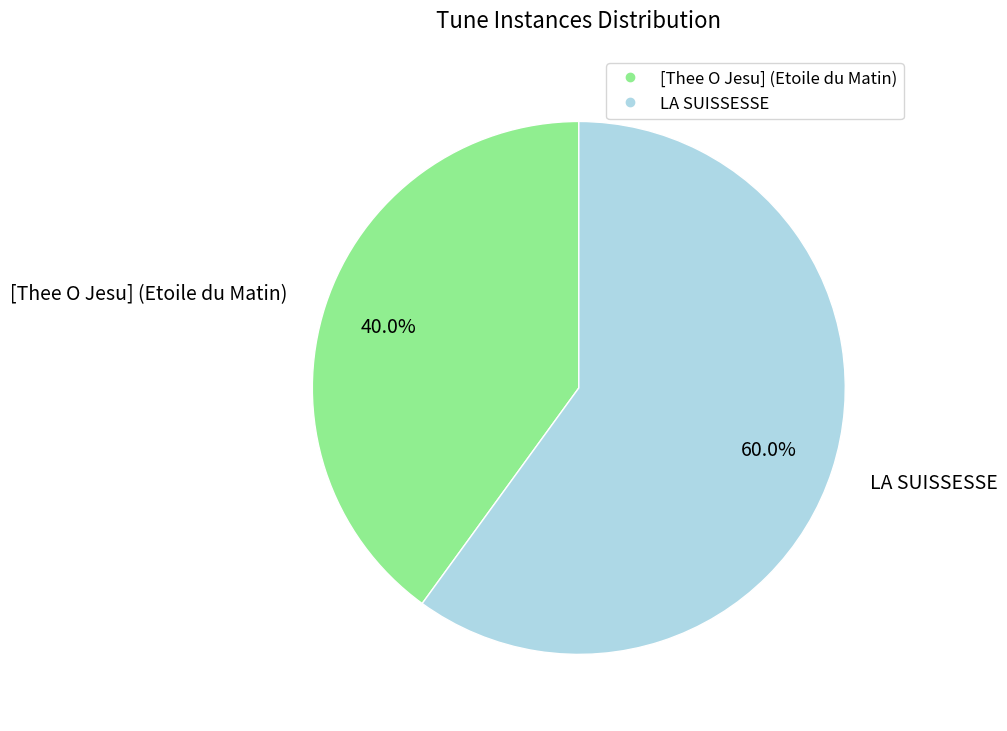

Is it true that LA SUISSESSE is 51% of the pie?

False